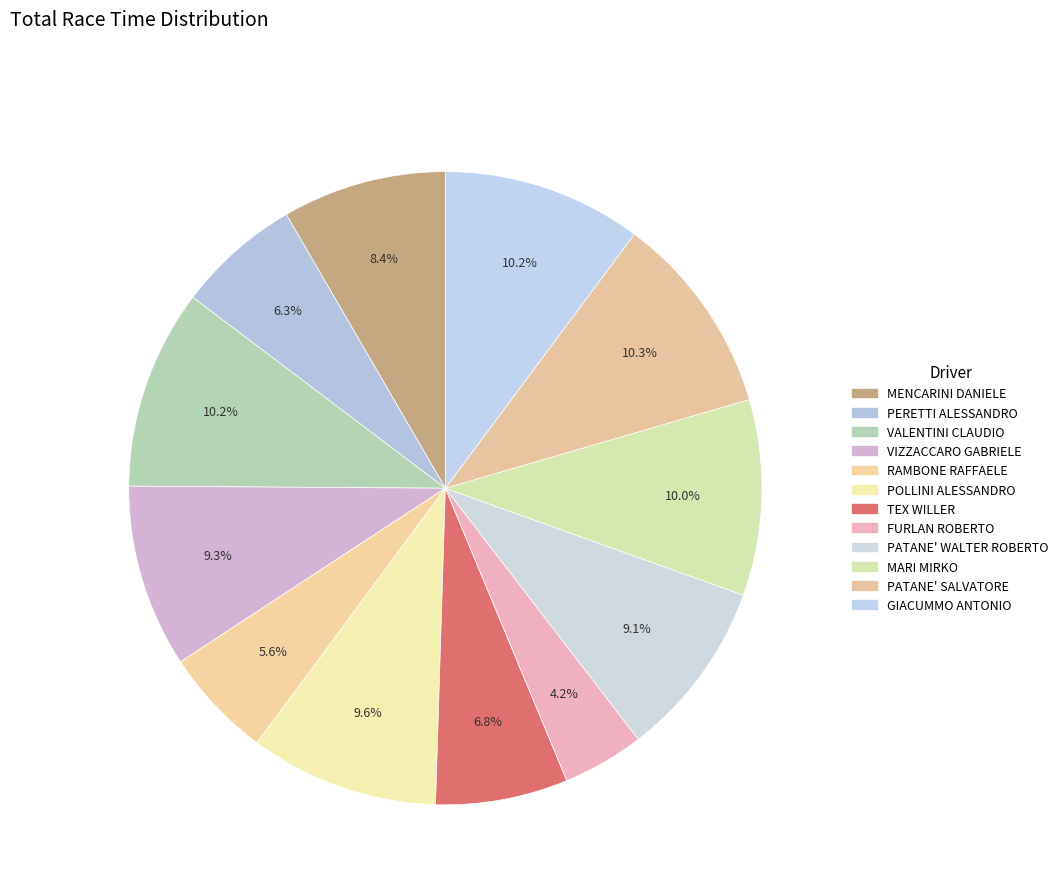

To the nearest percent, what percentage of the pie is VIZZACCARO GABRIELE?

9%